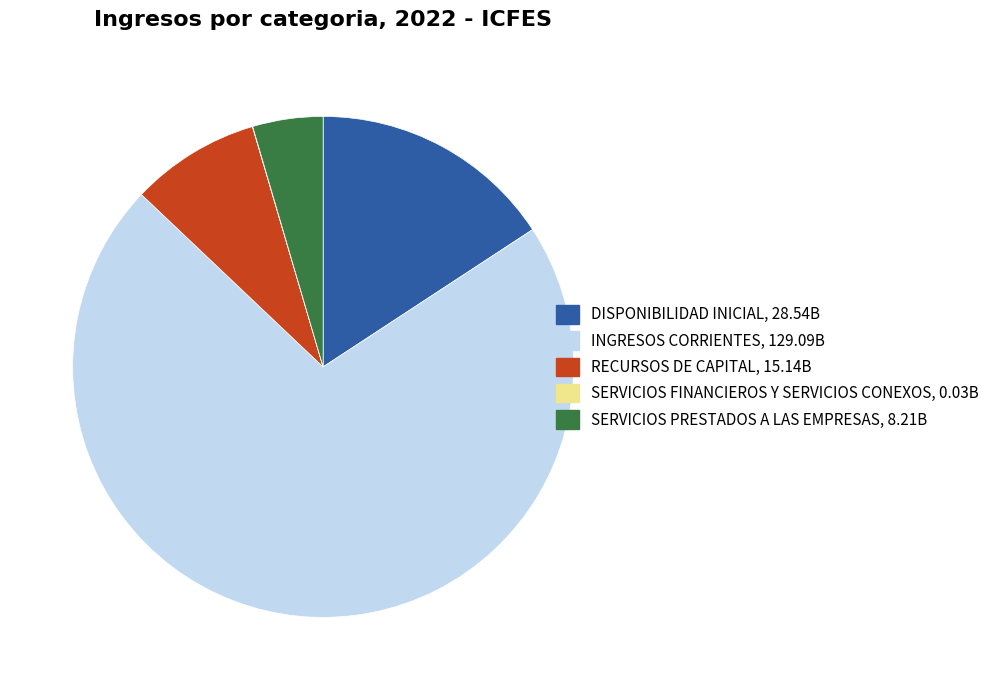

Approximately how many times larger is the value at SERVICIOS PRESTADOS A LAS EMPRESAS, 8.21B compared to RECURSOS DE CAPITAL, 15.14B?

0.5